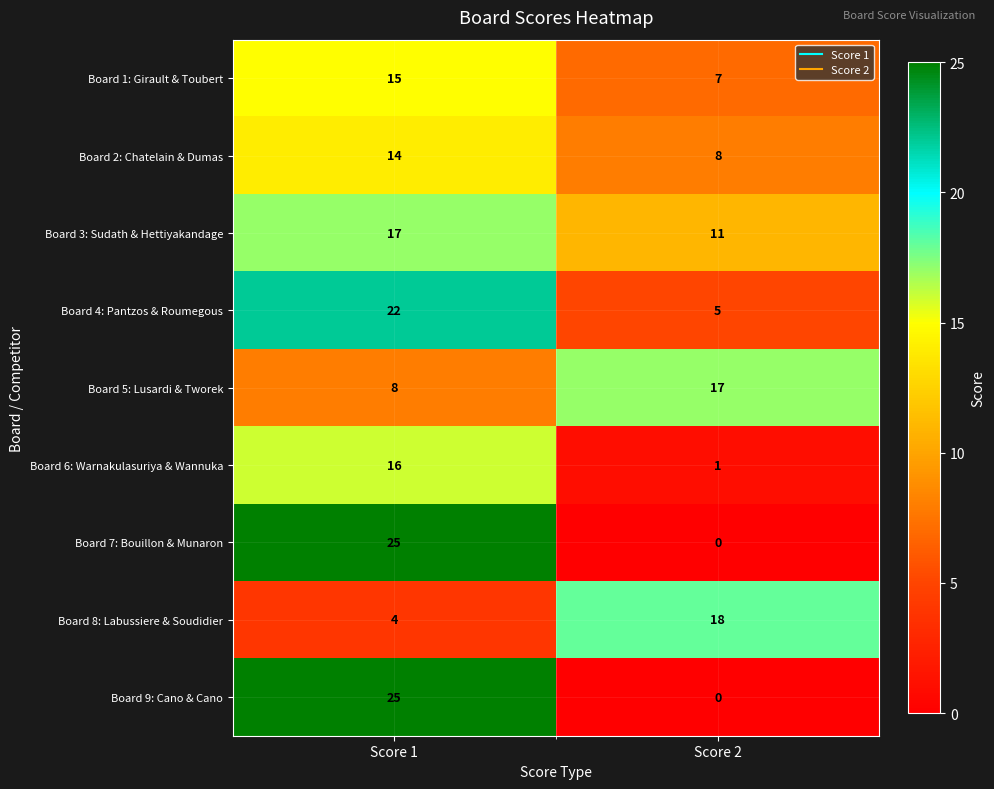

What is the sum of all Board 8: Labussiere & Soudidier values?

22